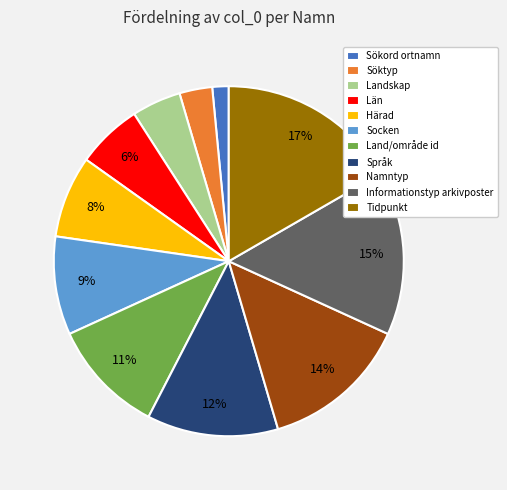

How many slices are in this pie chart?

11